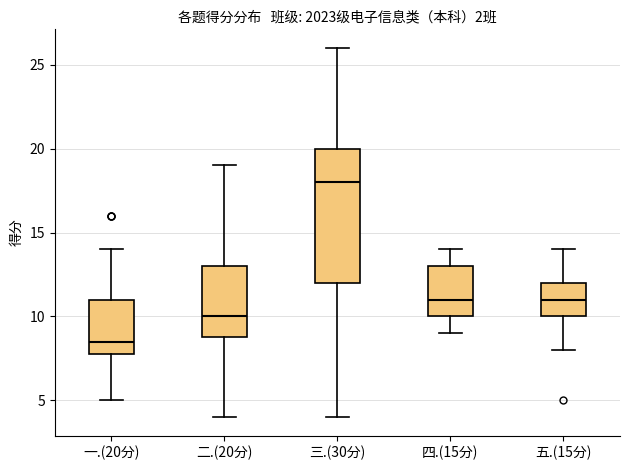

Where is the upper edge of the box for 二.(20分) on the y-axis? The values are not printed on the chart, so give them approximately, as read against the axis.

13.0